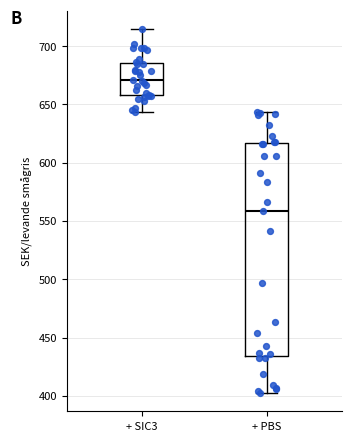

Which box is the tallest, from its lower edge to its upper edge?

+ PBS